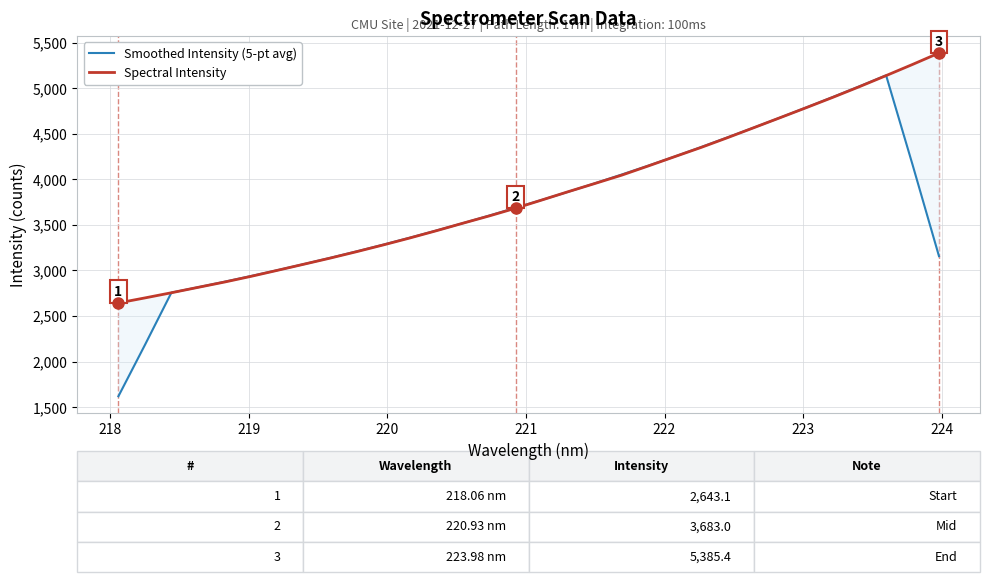

How many intersections are there between Smoothed Intensity (5-pt avg) and Spectral Intensity?

4